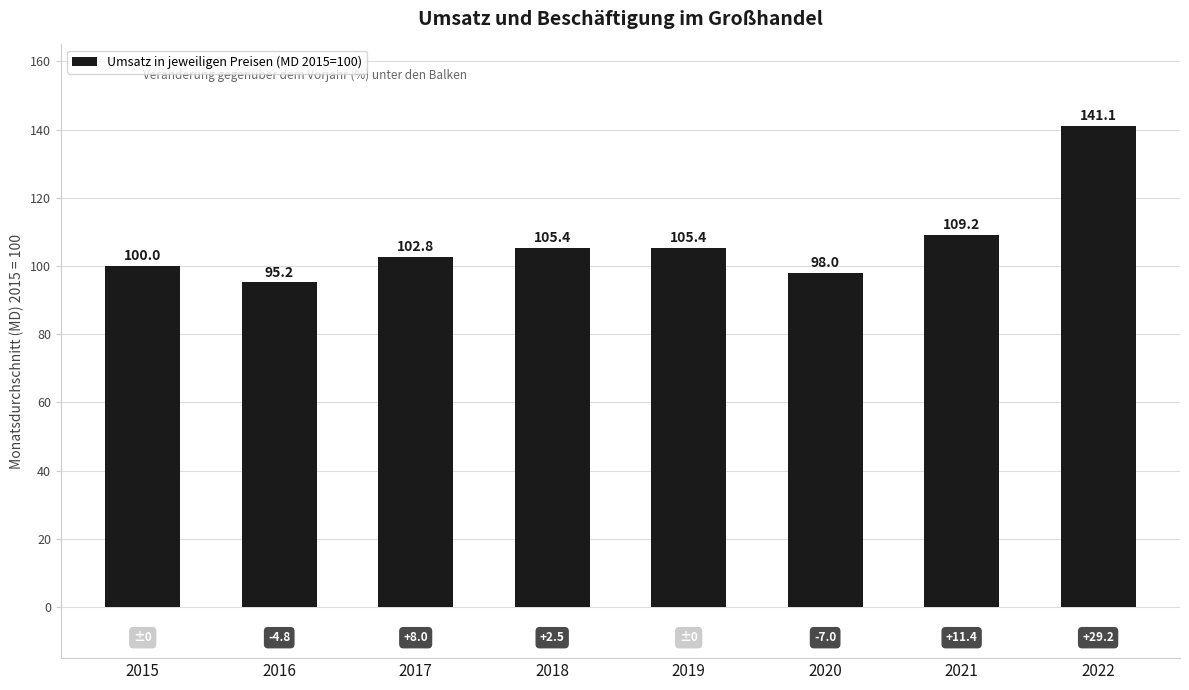

Reading right to left, extract all data points from this chart.

2022=141.1	2021=109.2	2020=98.0	2019=105.4	2018=105.4	2017=102.8	2016=95.2	2015=100.0